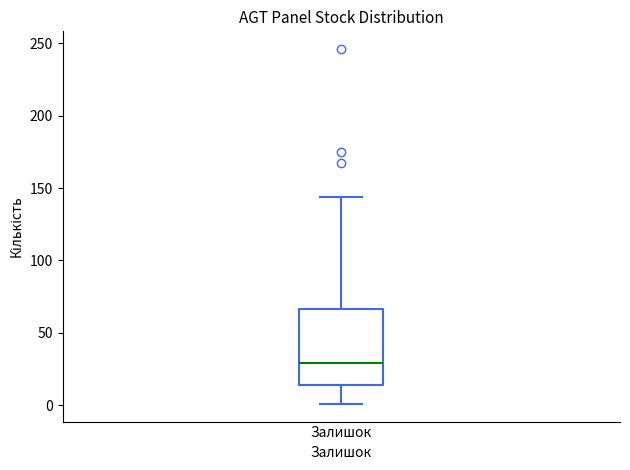

Read this box plot against the y-axis: the position of the median line, the range covered by the box, and the ends of both whiskers. The values are not printed on the chart, so give them approximately, as read against the axis.

median 30, box 15 to 65, whiskers 0 to 145